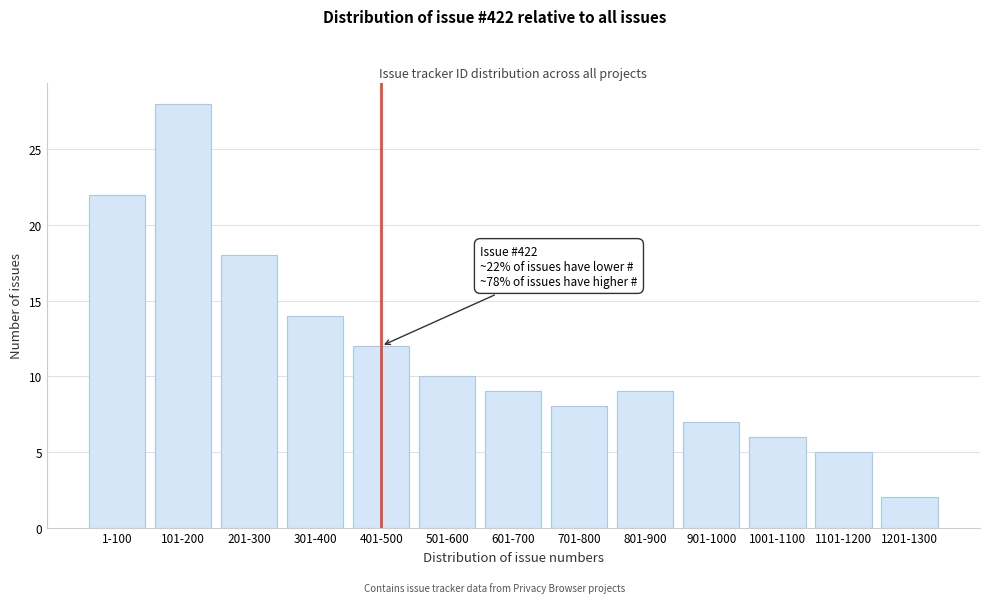

Reading left to right, transcribe all the data shown in this chart.

1-100=22	101-200=28	201-300=18	301-400=14	401-500=12	501-600=10	601-700=9	701-800=8	801-900=9	901-1000=7	1001-1100=6	1101-1200=5	1201-1300=2